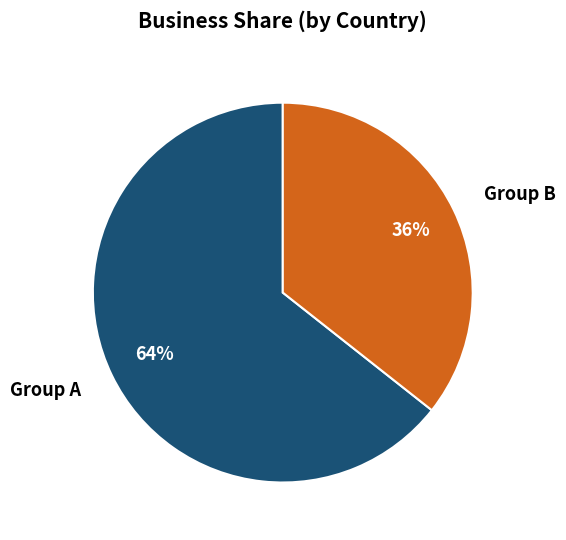

Is the sum of Group A and Group B greater than half?

Yes